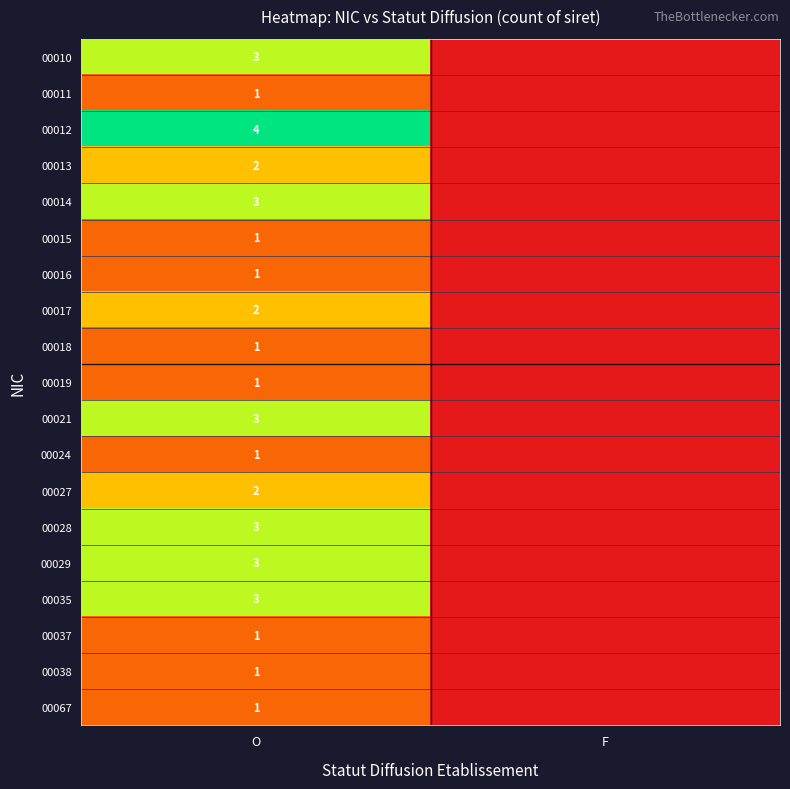

The value of 00014 at O is 3. True or false?

True